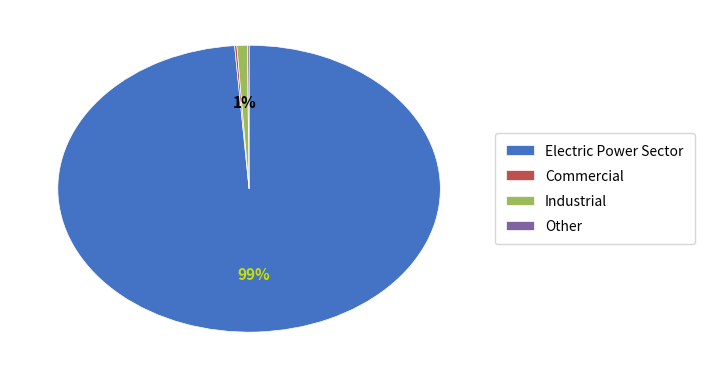

Which slice represents more than half of the pie?

Electric Power Sector